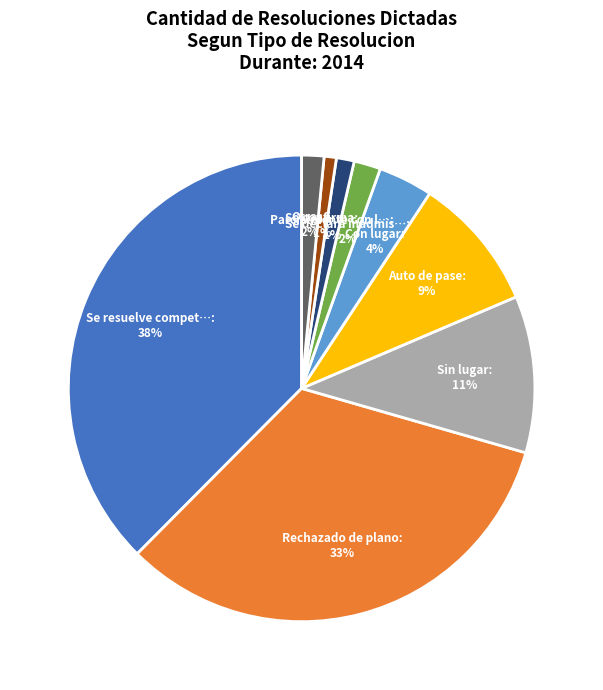

Is there any slice that represents more than half of the pie?

No